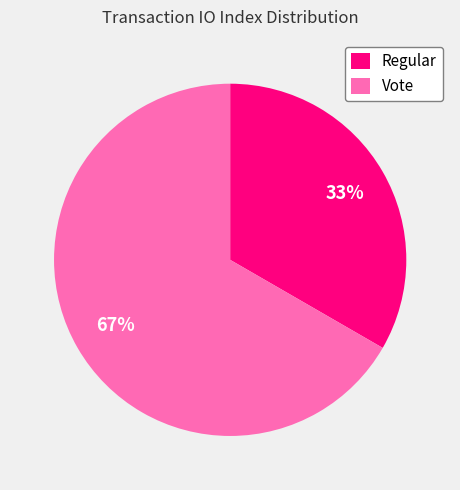

Approximately how many times larger is the value at Vote compared to Regular?

2.0